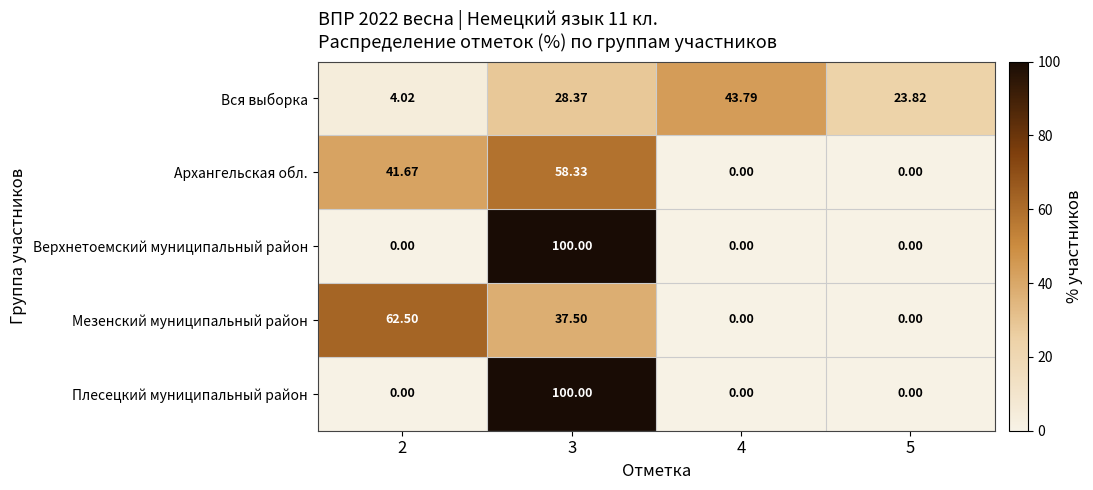

Between 4 and 5, which series saw the biggest shift?

Вся выборка